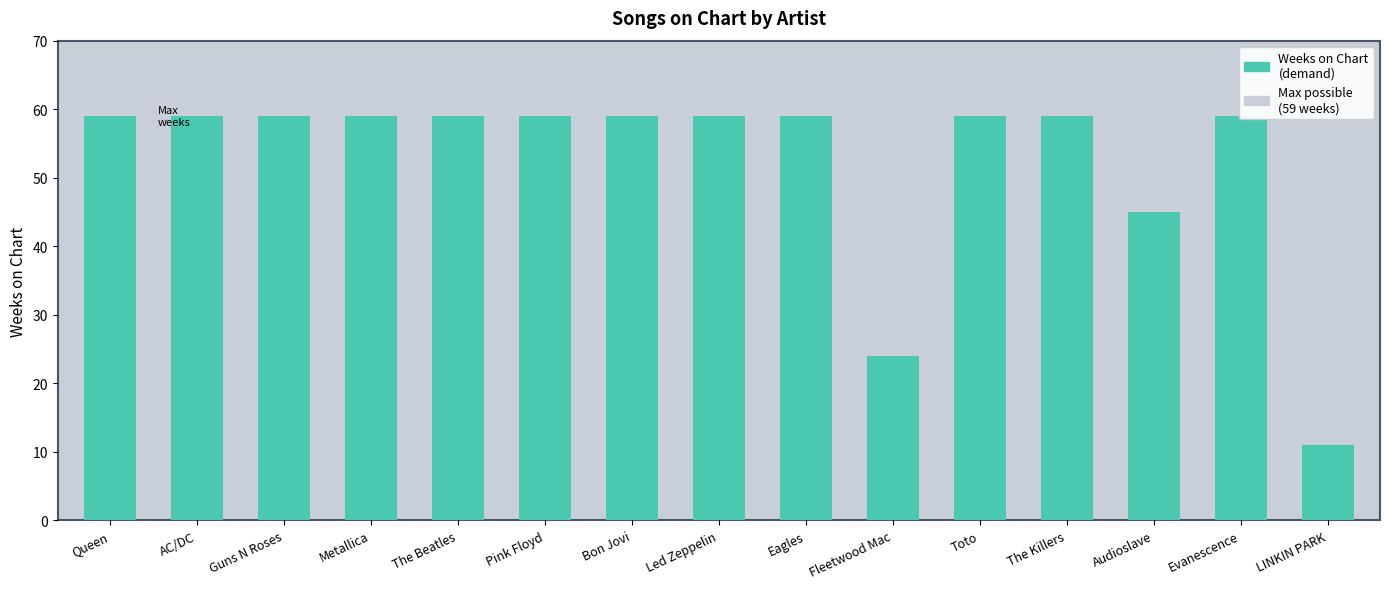

What is the difference between the second highest and second lowest values?

35